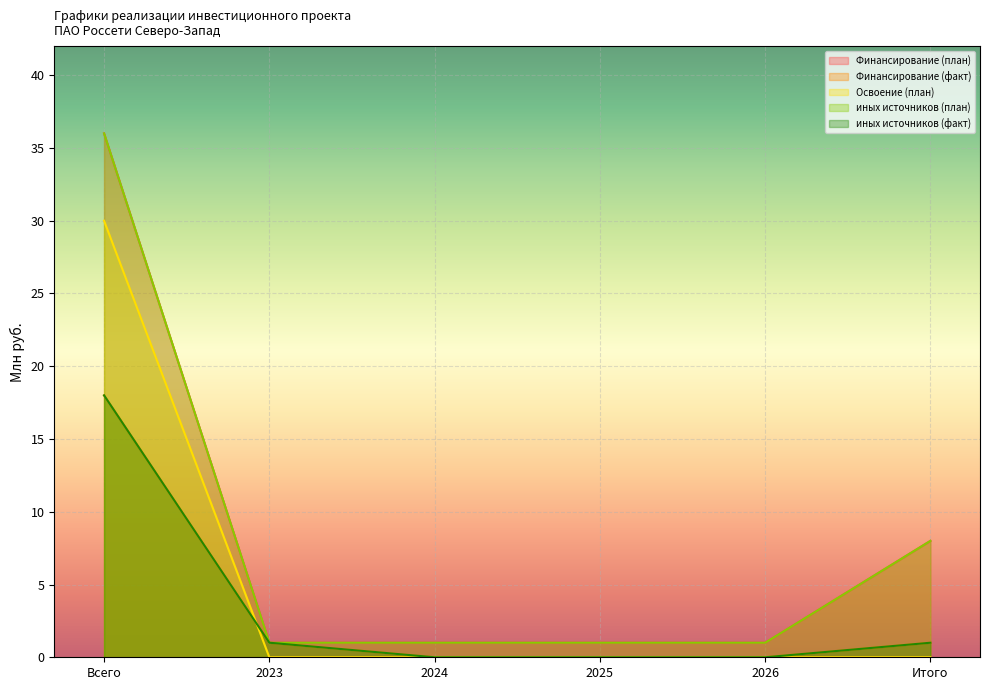

Does the chart display data point markers on the line(s)?

No